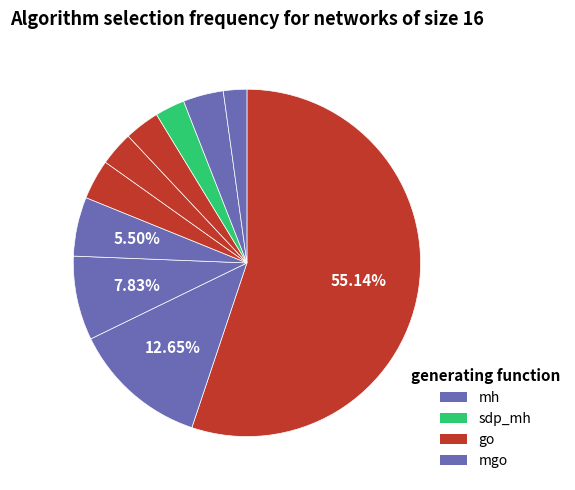

How many slices are in this pie chart?

10